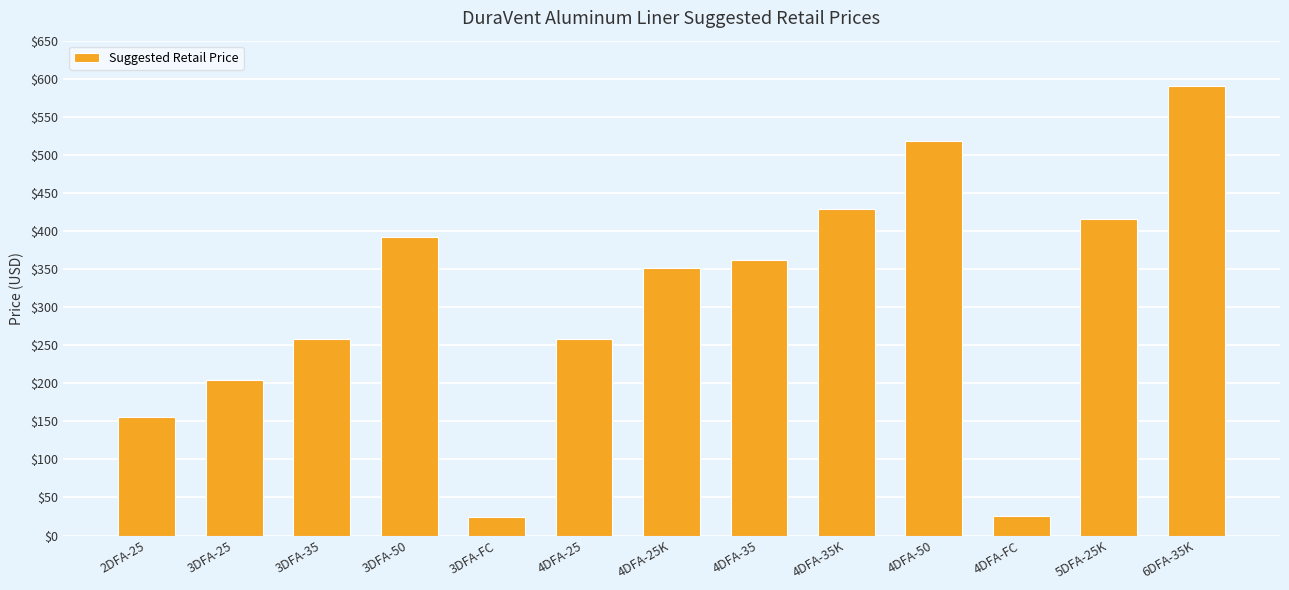

Does the chart contain any negative values?

No